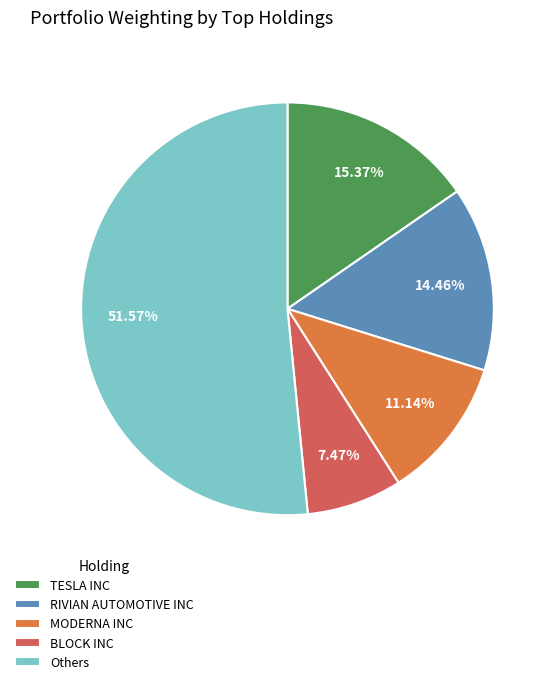

Between RIVIAN AUTOMOTIVE INC and TESLA INC, which is larger?

TESLA INC